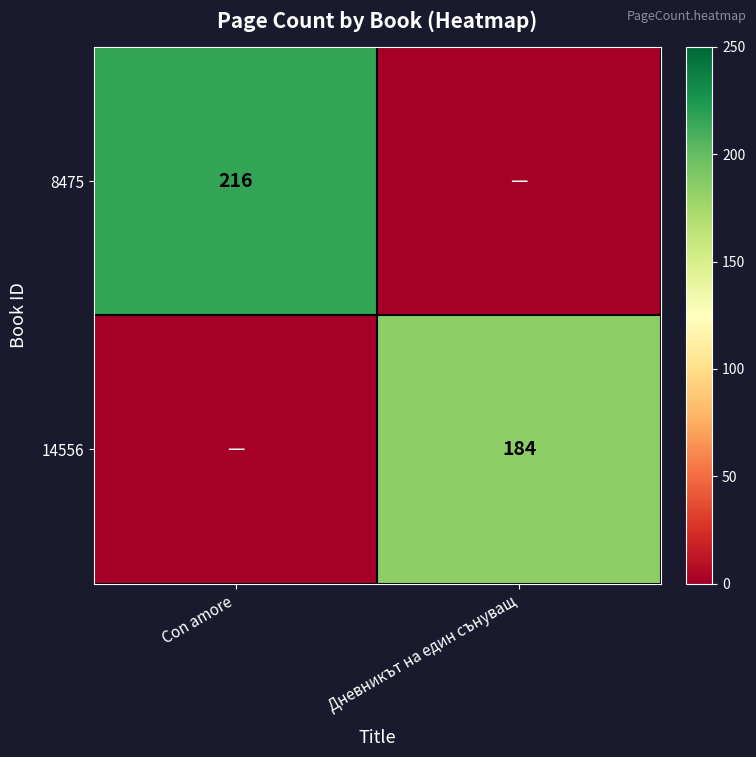

The value of 14556 at Дневникът на един сънуващ is 97. True or false?

False